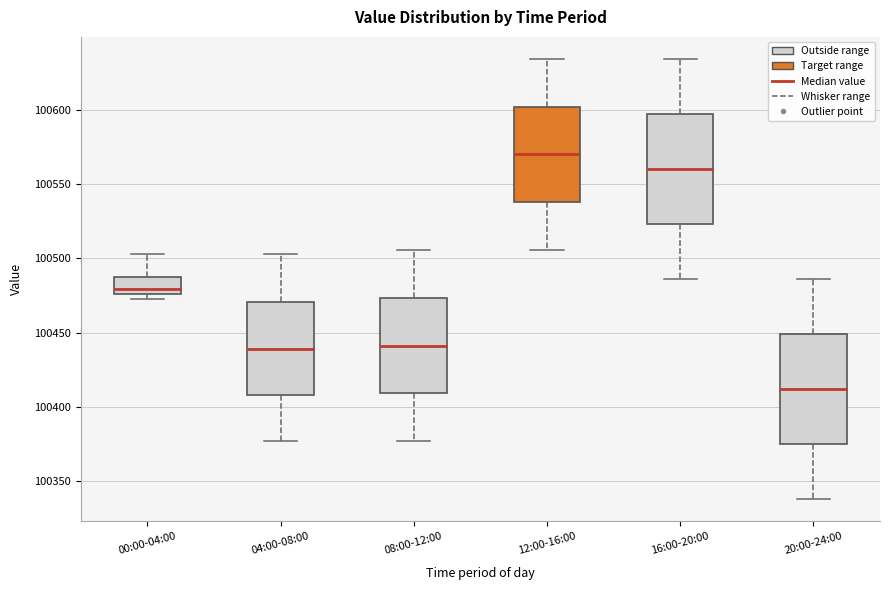

Where is the upper edge of the box for 16:00-20:00 on the y-axis? The values are not printed on the chart, so give them approximately, as read against the axis.

100595